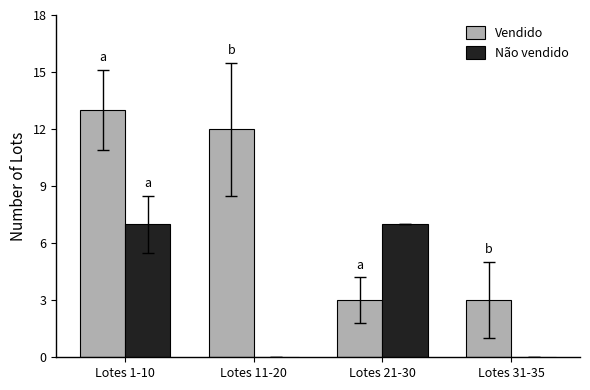

Which series has the largest total across all categories?

Vendido